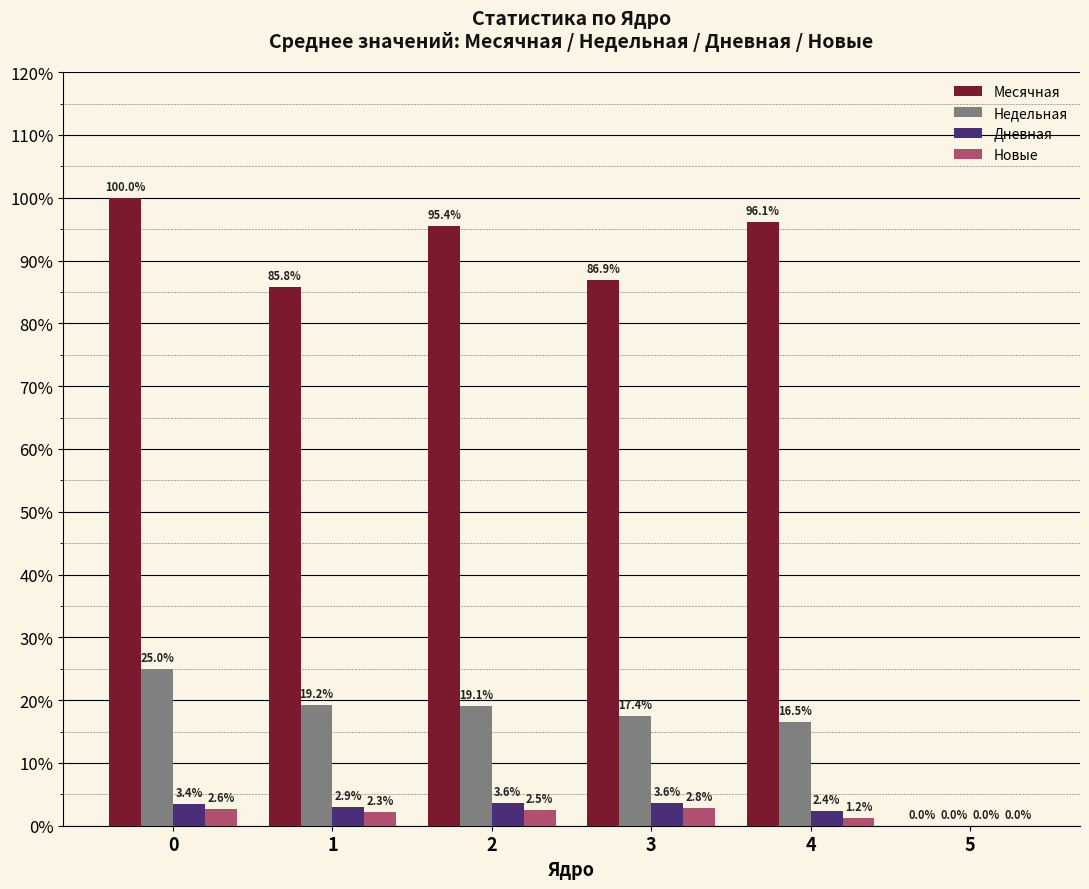

The Недельная series shows 31.3 at 3. True or false?

False